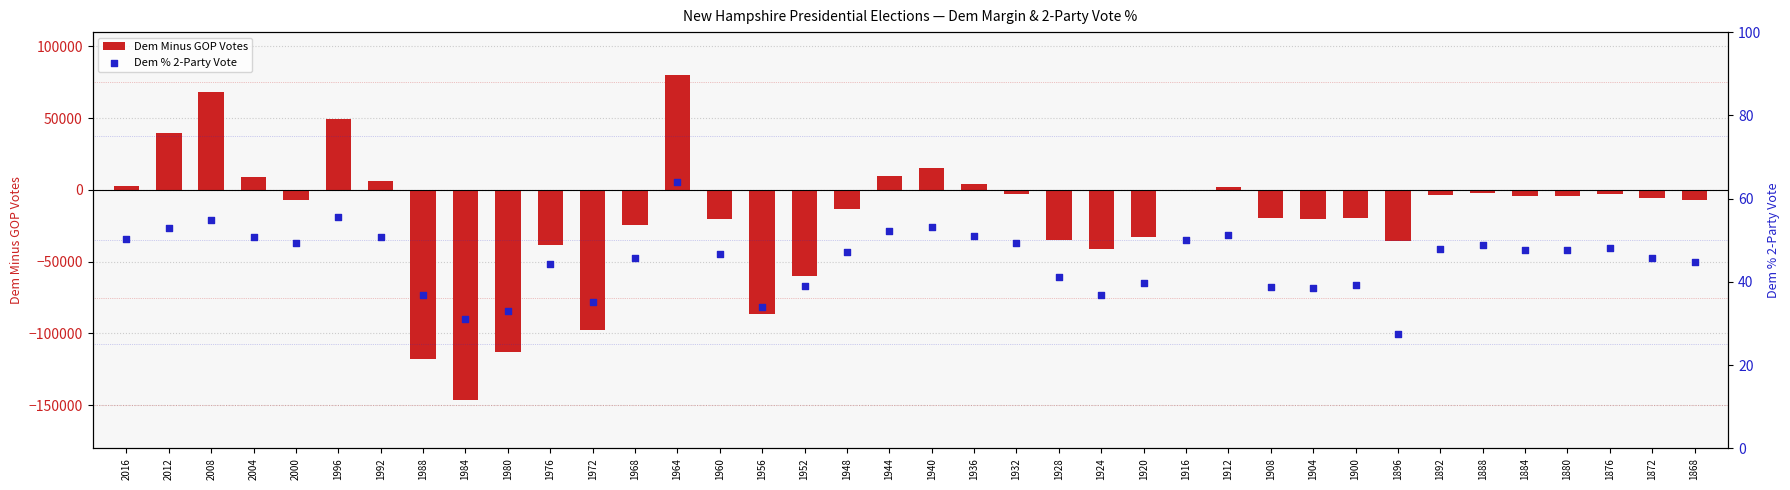

Which series reaches the maximum Y coordinate?

Dem Minus GOP Votes